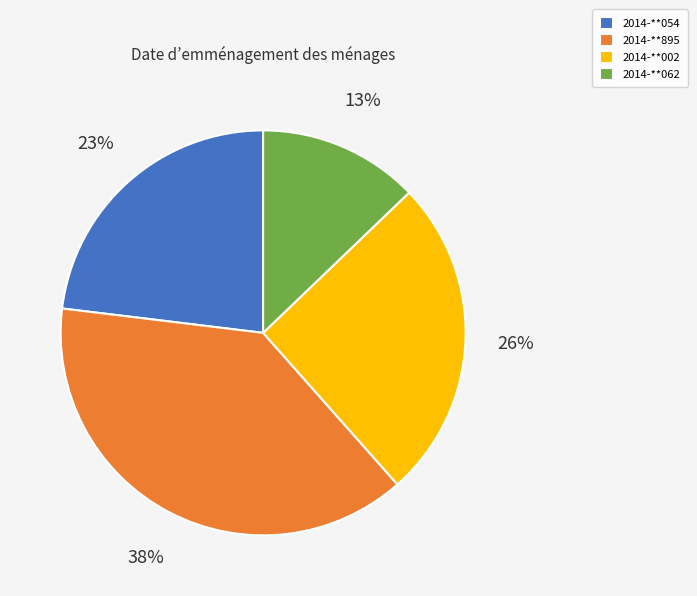

The 2014-**054 slice represents 23% of the pie. True or false?

True